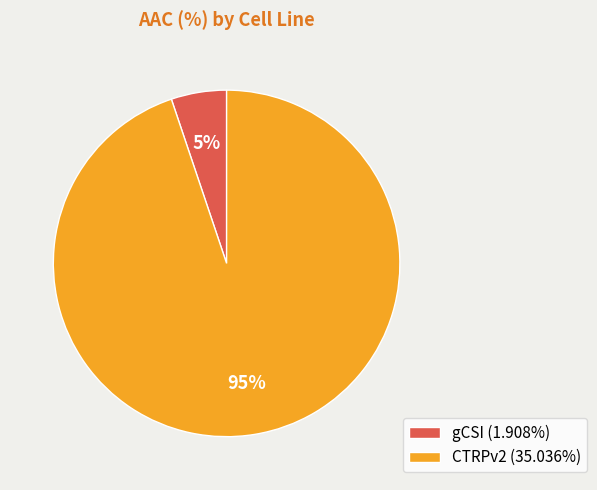

How many slices are in this pie chart?

2